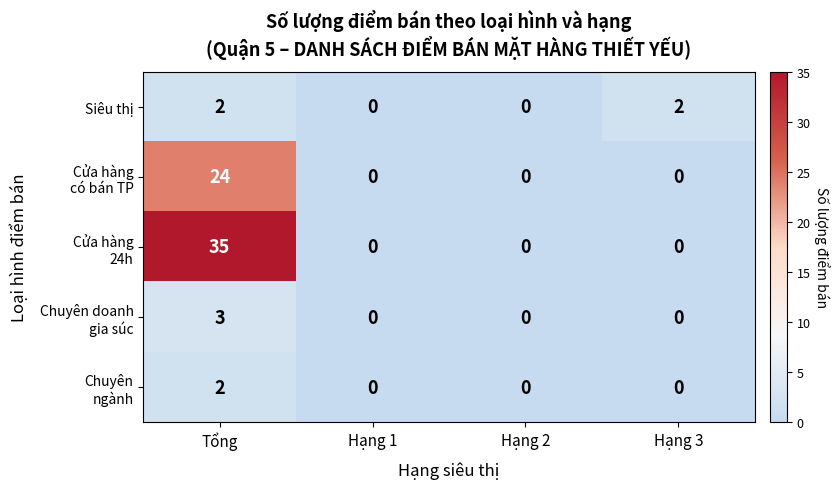

At which category does the chart reach its peak across all series?

Tổng